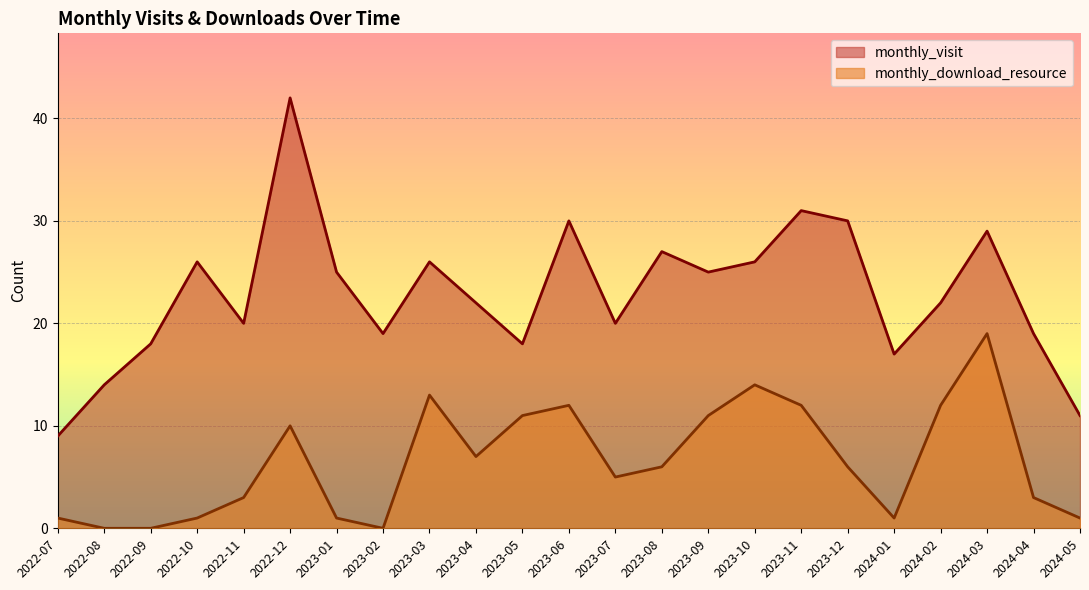

What is the total value across all series at 2023-10?

40